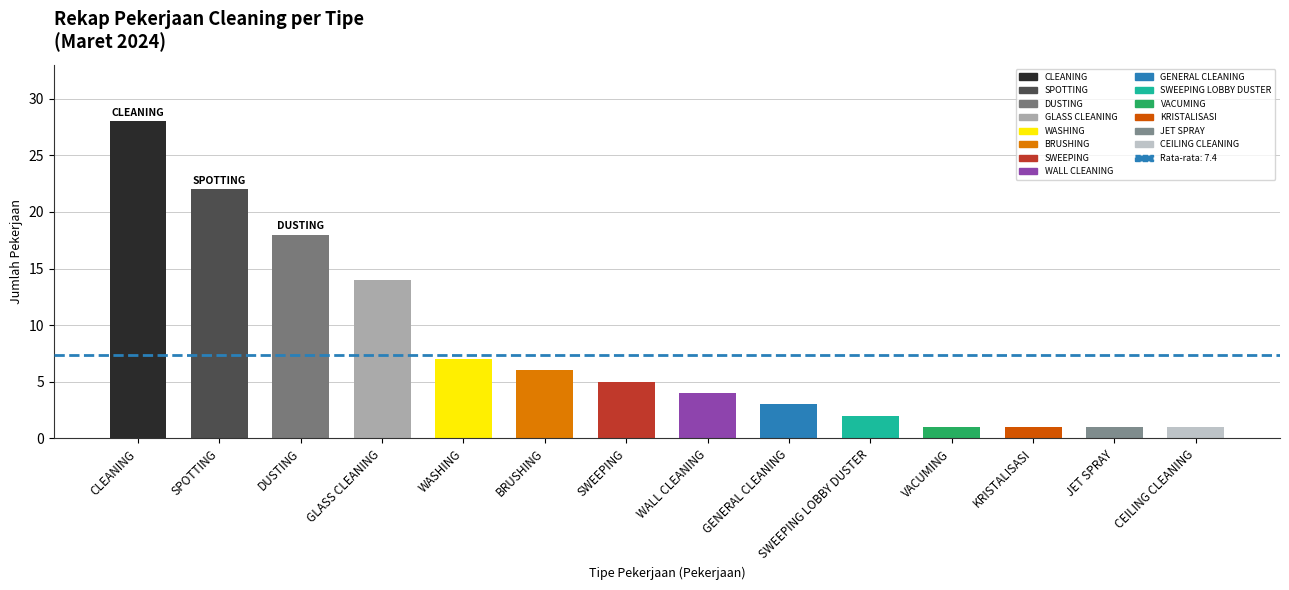

What is the value of the 13th bar from the left?

1